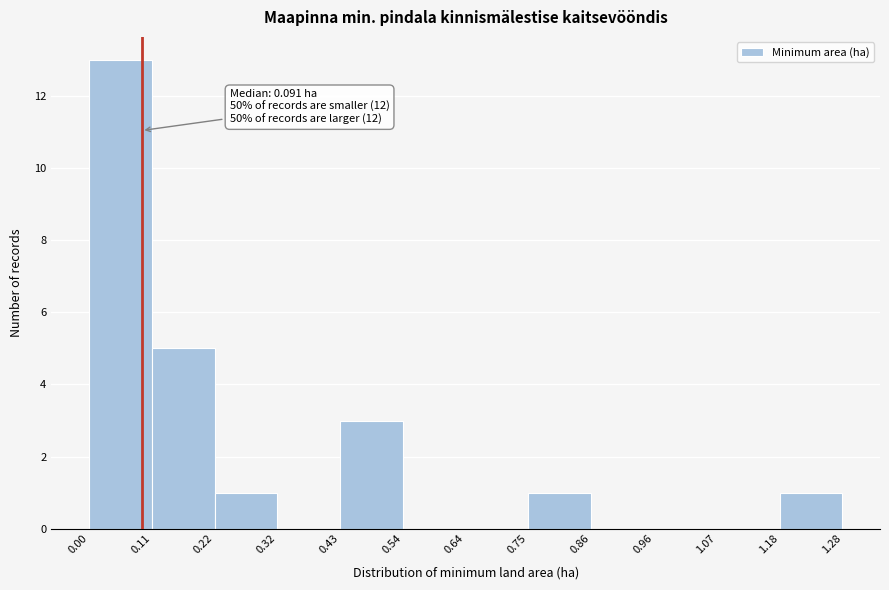

Which range on the x-axis has the tallest bar?

0.00 to 0.11